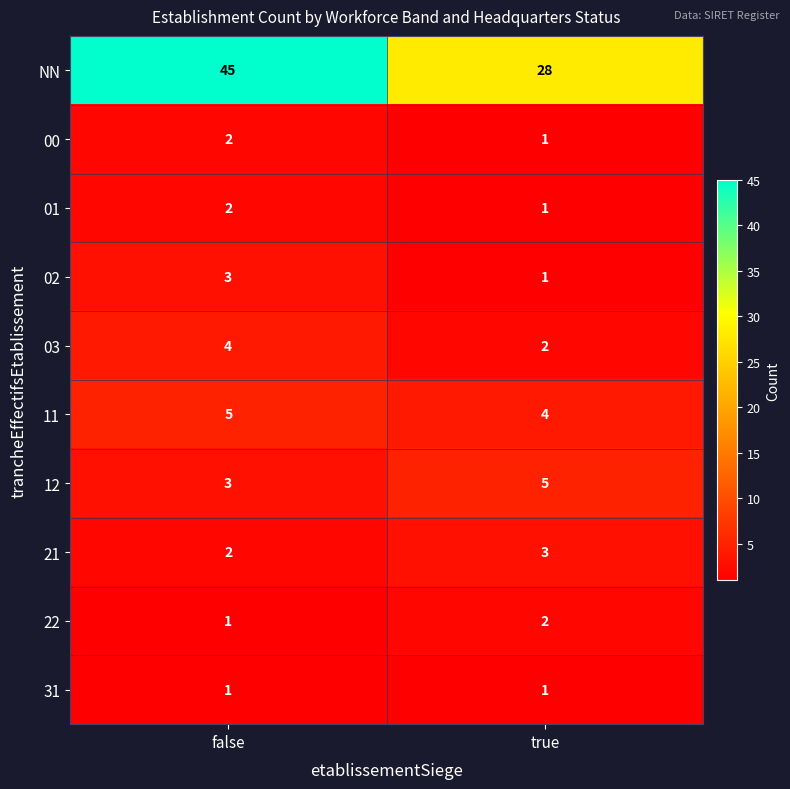

Which series has the largest range (max minus min)?

NN